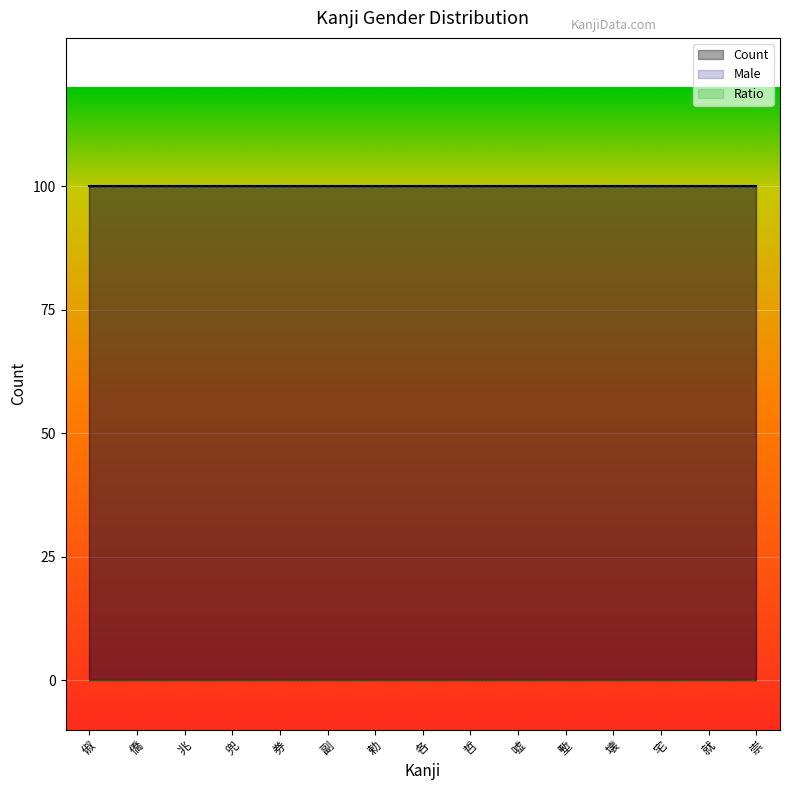

True or false: Count and Male cross at least once.

False